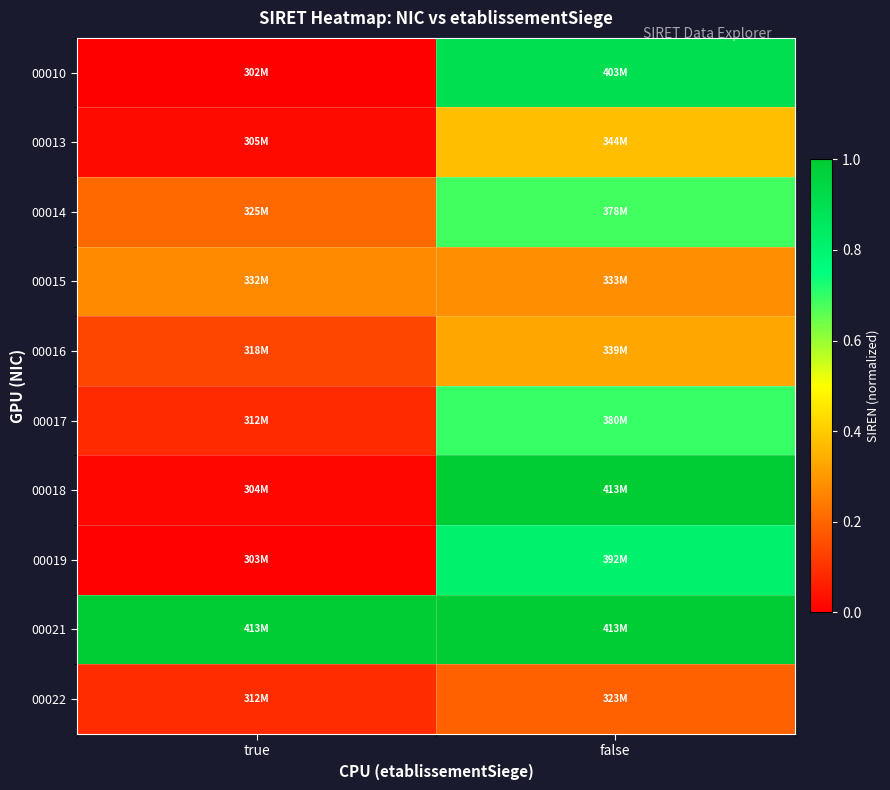

Which series has the largest range (max minus min)?

00018